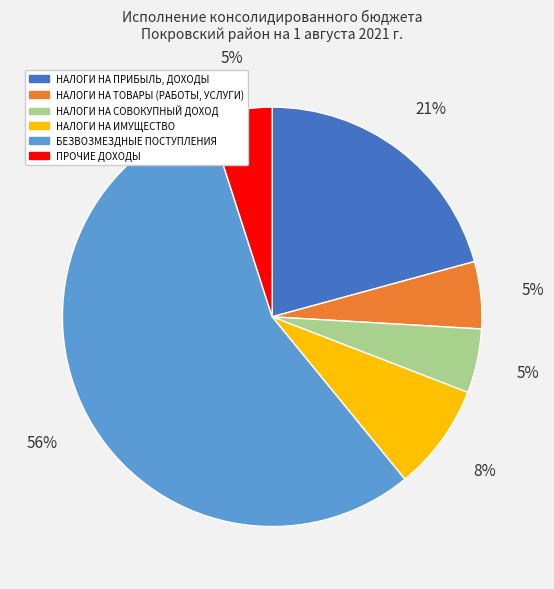

True or false: НАЛОГИ НА ПРИБЫЛЬ, ДОХОДЫ accounts for 21% of the total.

True